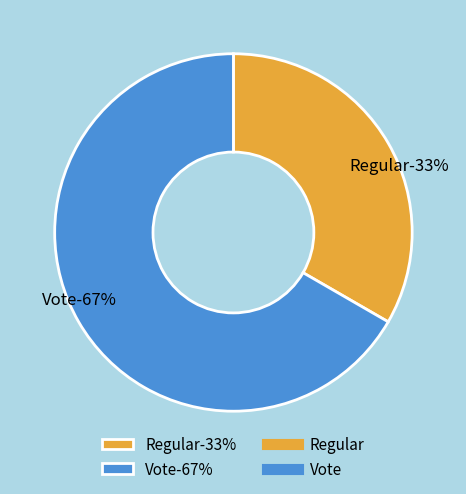

The Regular slice represents 22% of the pie. True or false?

False